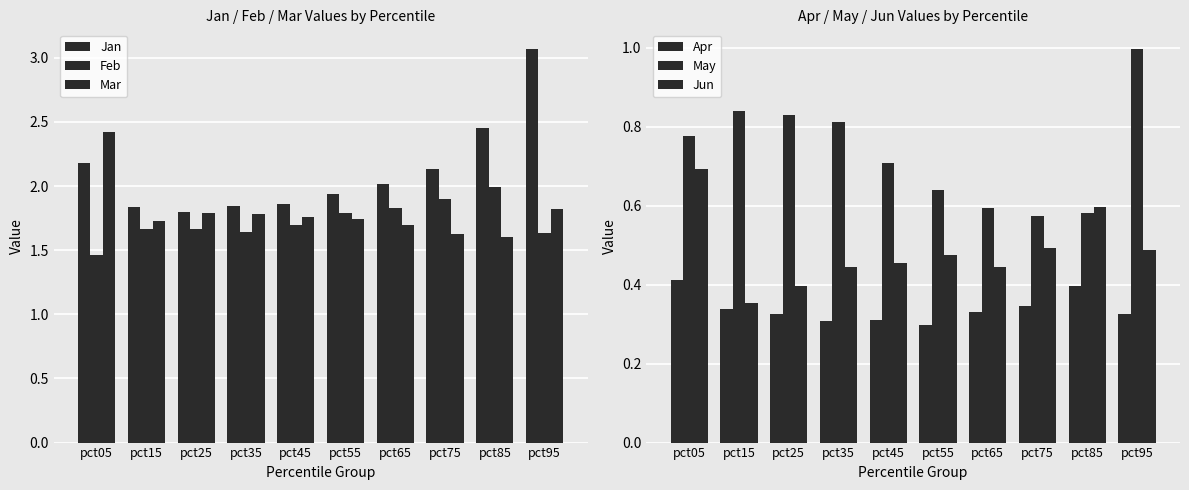

Reading left to right, list all the values displayed in this chart.

Jan: pct05=2.2	pct15=1.8	pct25=1.8	pct35=1.8	pct45=1.9	pct55=1.9	pct65=2.0	pct75=2.1	pct85=2.4	pct95=3.1
Feb: pct05=1.5	pct15=1.7	pct25=1.7	pct35=1.6	pct45=1.7	pct55=1.8	pct65=1.8	pct75=1.9	pct85=2.0	pct95=1.6
Mar: pct05=2.4	pct15=1.7	pct25=1.8	pct35=1.8	pct45=1.8	pct55=1.7	pct65=1.7	pct75=1.6	pct85=1.6	pct95=1.8
Apr: pct05=0.4	pct15=0.3	pct25=0.3	pct35=0.3	pct45=0.3	pct55=0.3	pct65=0.3	pct75=0.3	pct85=0.4	pct95=0.3
May: pct05=0.8	pct15=0.8	pct25=0.8	pct35=0.8	pct45=0.7	pct55=0.6	pct65=0.6	pct75=0.6	pct85=0.6	pct95=1.0
Jun: pct05=0.7	pct15=0.4	pct25=0.4	pct35=0.4	pct45=0.5	pct55=0.5	pct65=0.4	pct75=0.5	pct85=0.6	pct95=0.5